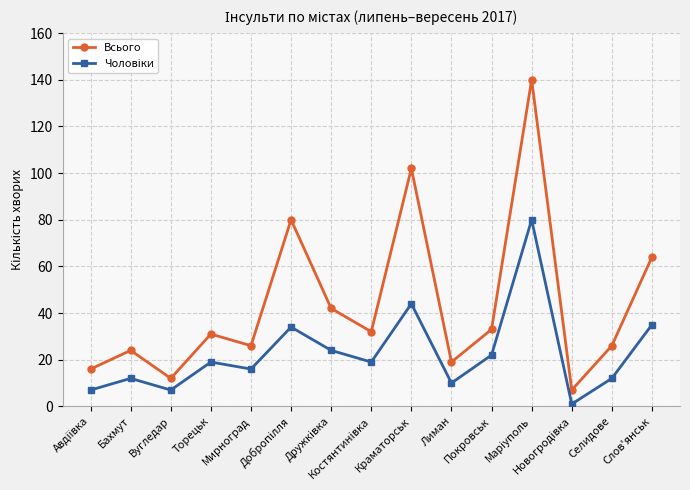

True or false: Всього has more than 0 interior local peaks.

True